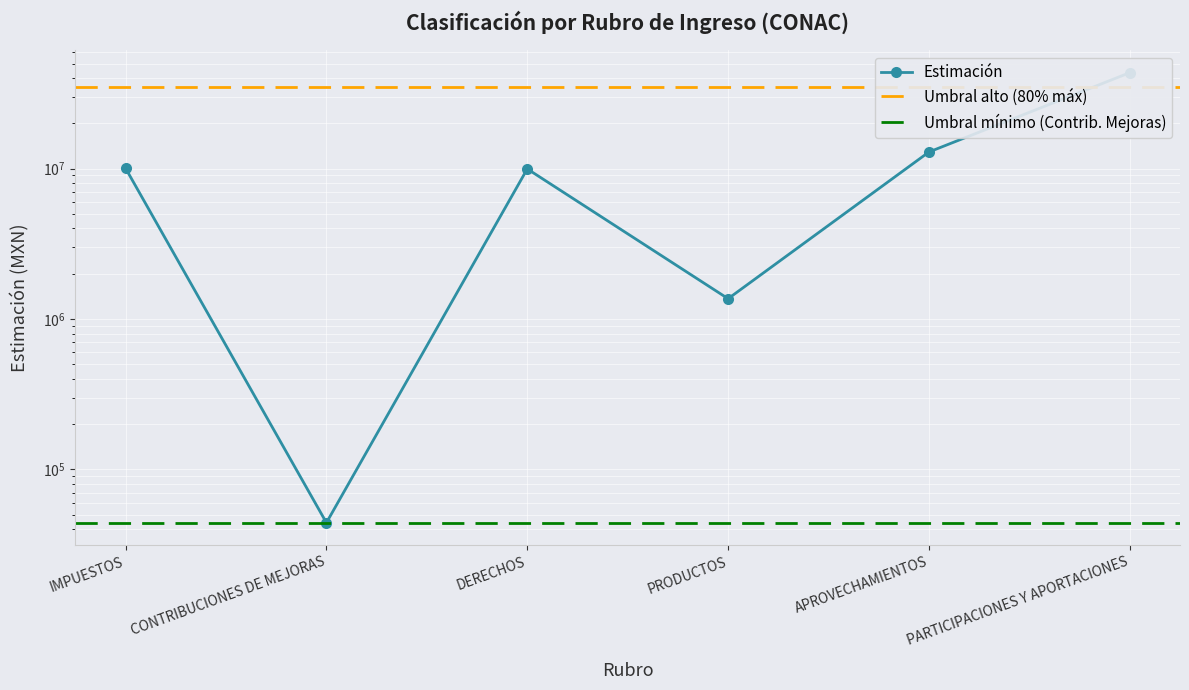

How many points are higher than both their immediate neighbors (excluding endpoints)?

1